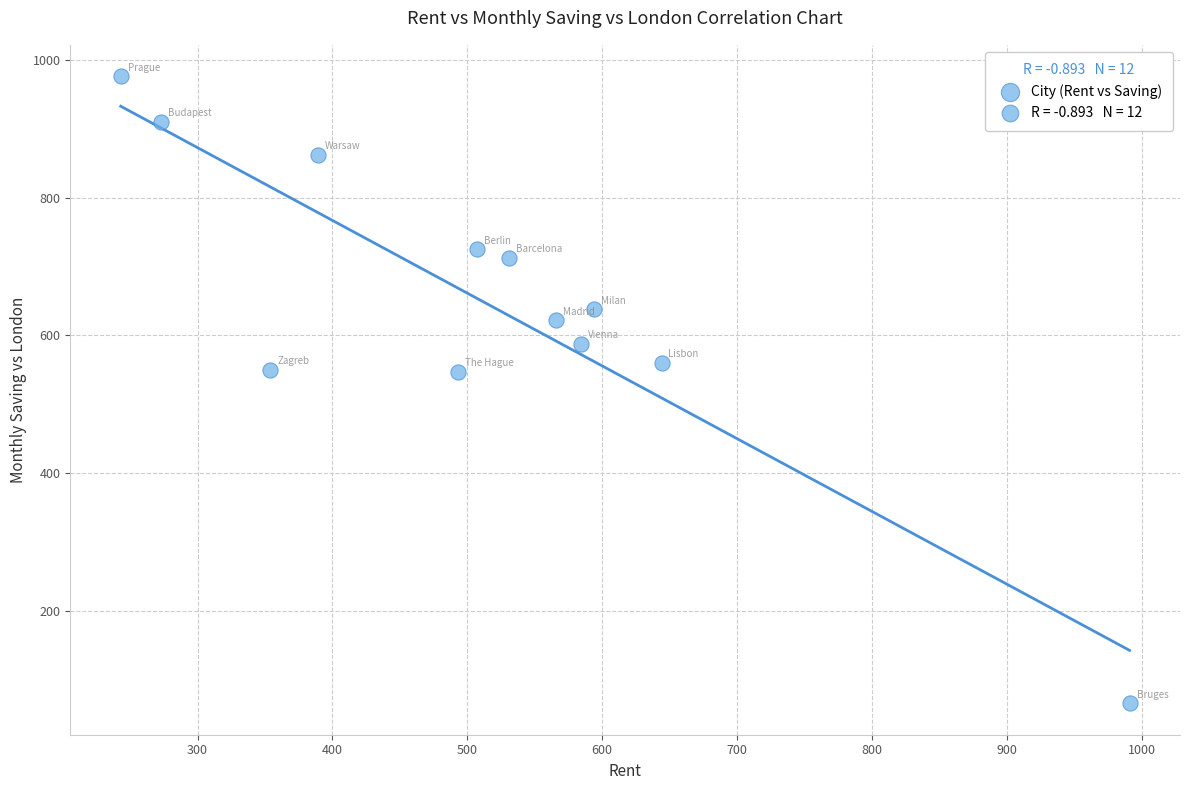

What is the average X value?

514